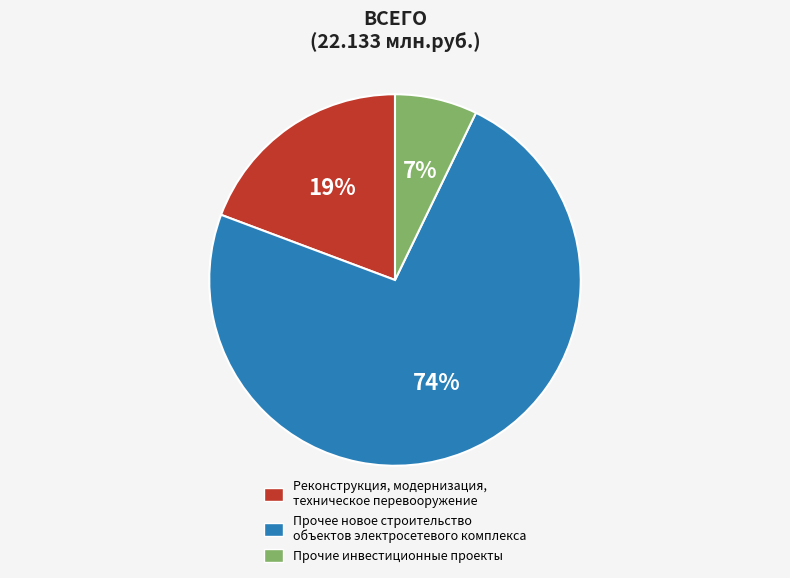

Is it true that Прочее новое строительство объектов электросетевого комплекса is 86% of the pie?

False